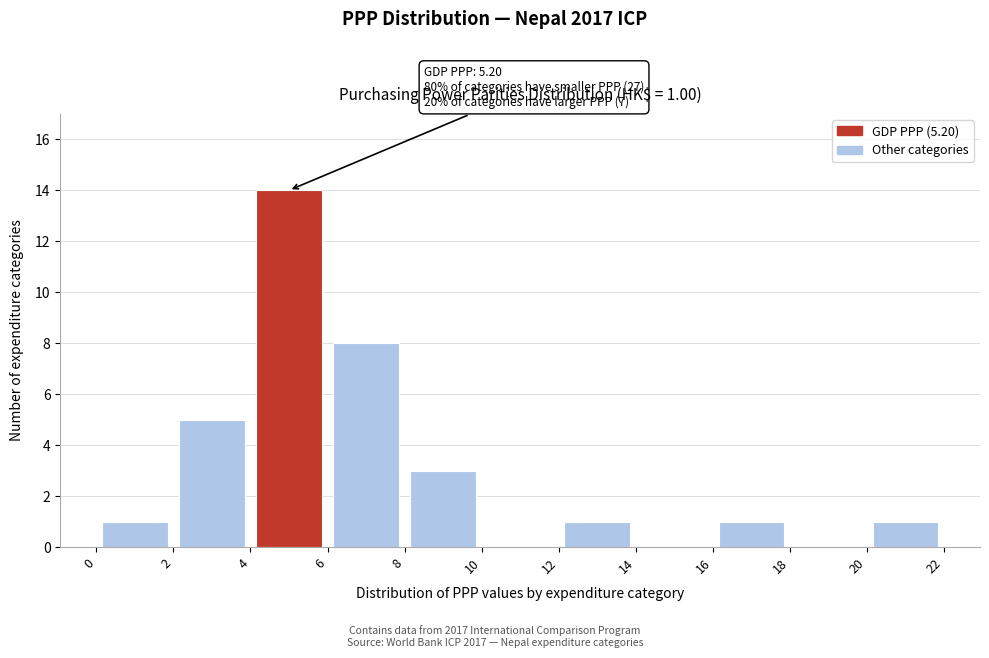

Which range on the x-axis has the tallest bar?

4 to 6